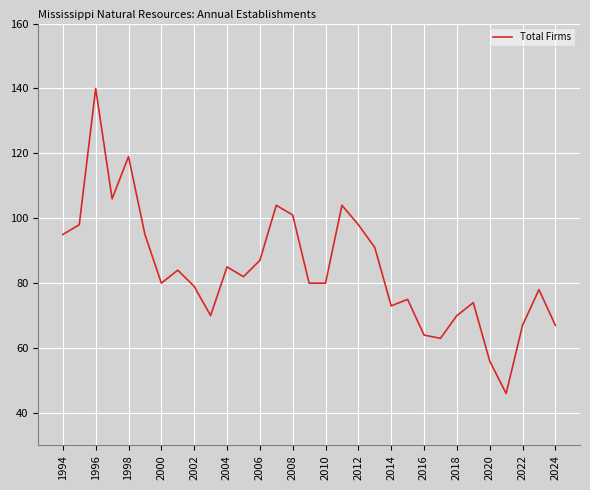

What is the minimum value shown in the chart?

46